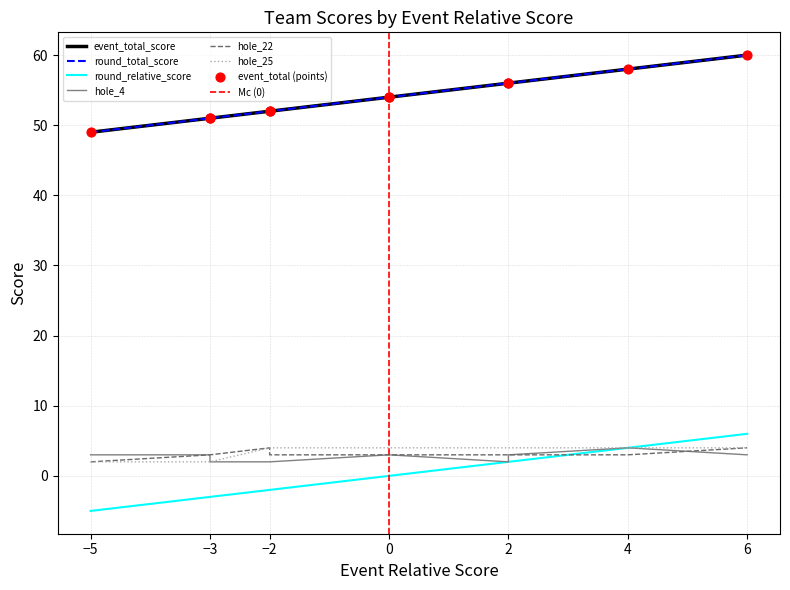

At how many categories does at least one series exceed 56?

2